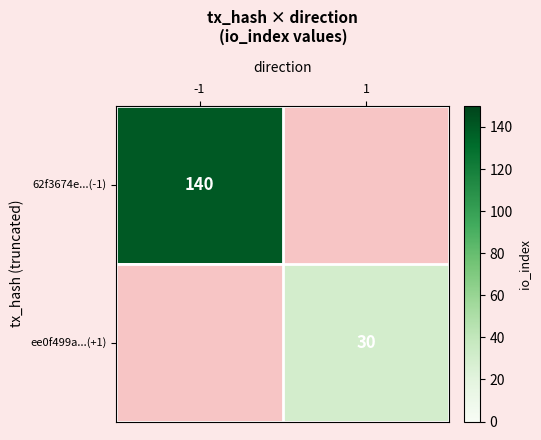

What is the total value across all series at -1?

140